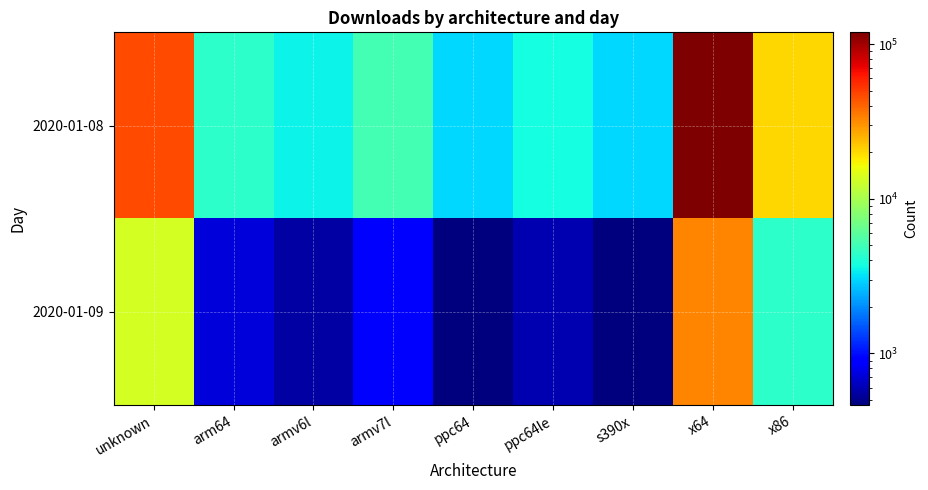

Which series has the widest spread of values?

2020-01-08